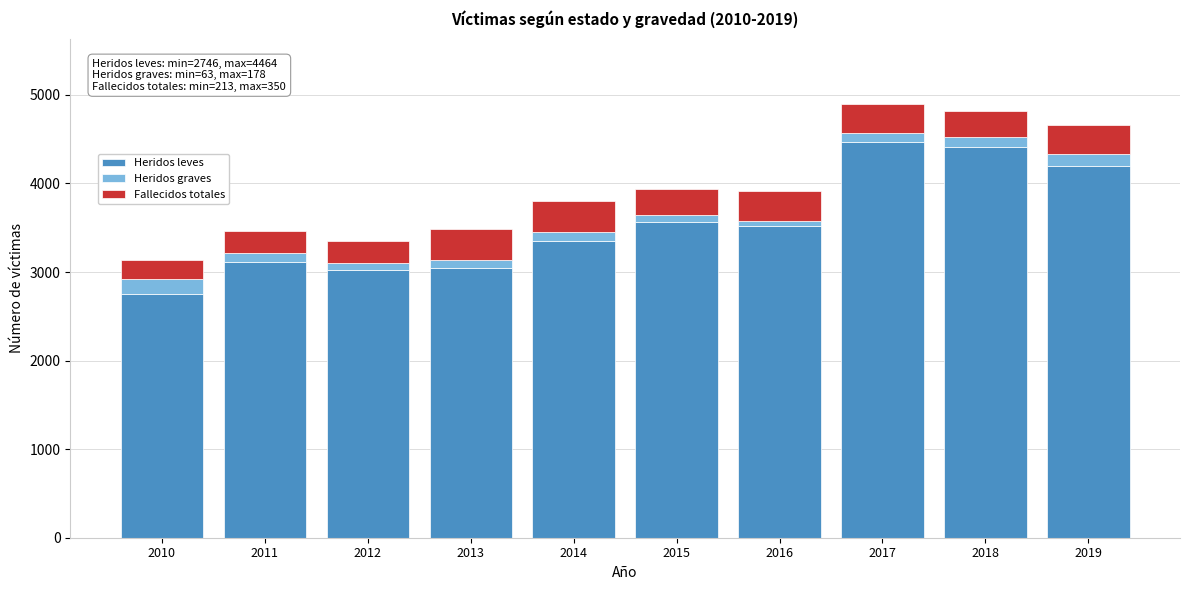

What is the difference between the maximum and minimum values in the Heridos leves series?

1718